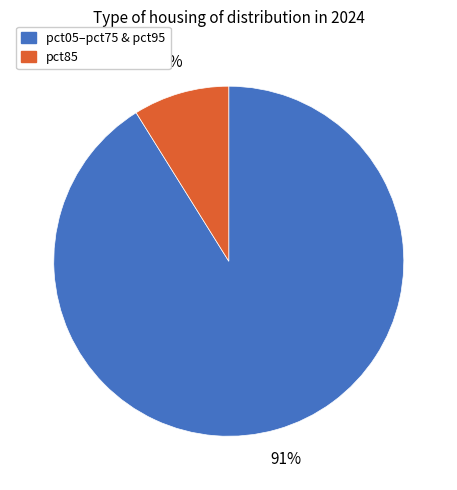

How many slices are in this pie chart?

2